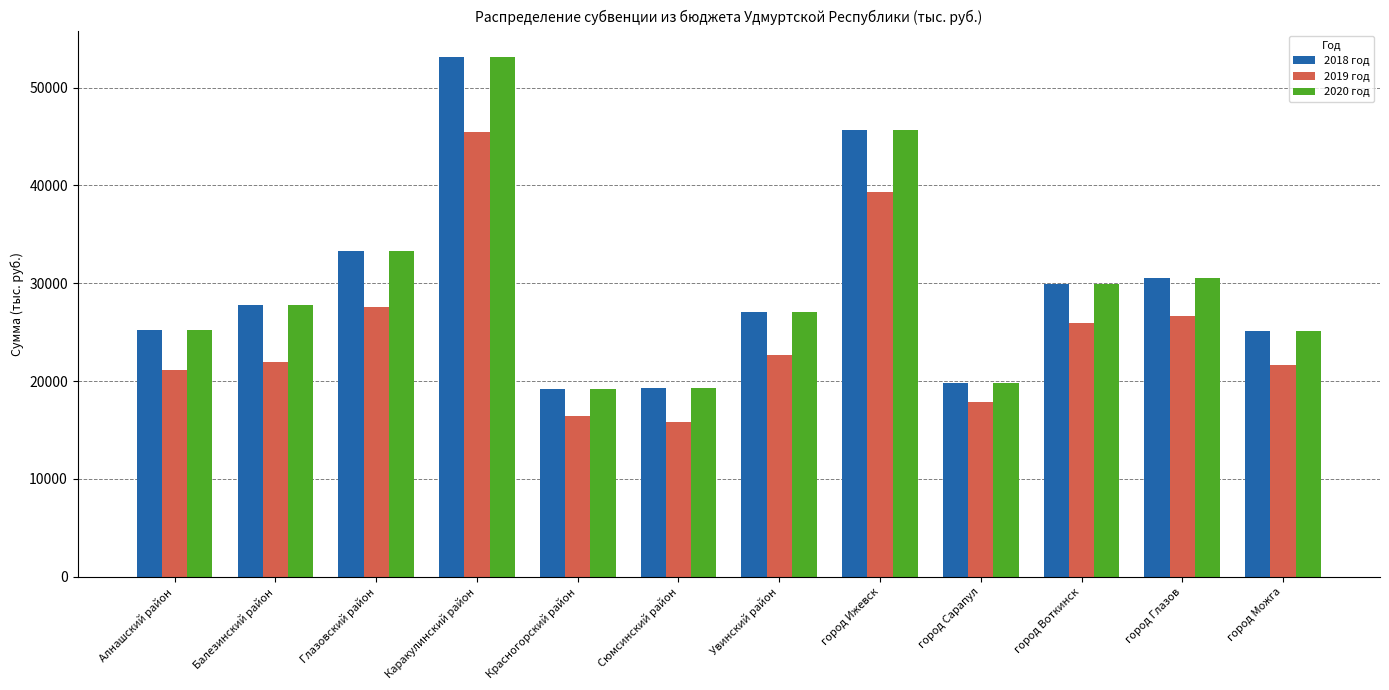

What is the value of the 2018 год bar at the 3rd from the left?

33276